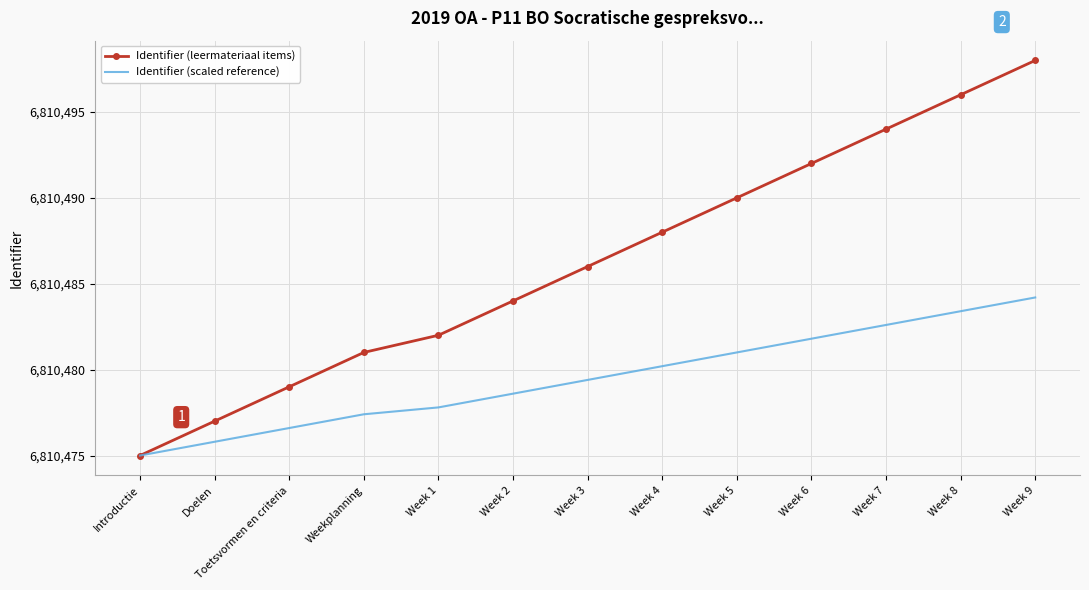

The Identifier (leermateriaal items) series shows 6810494.0 at Week 7. True or false?

True